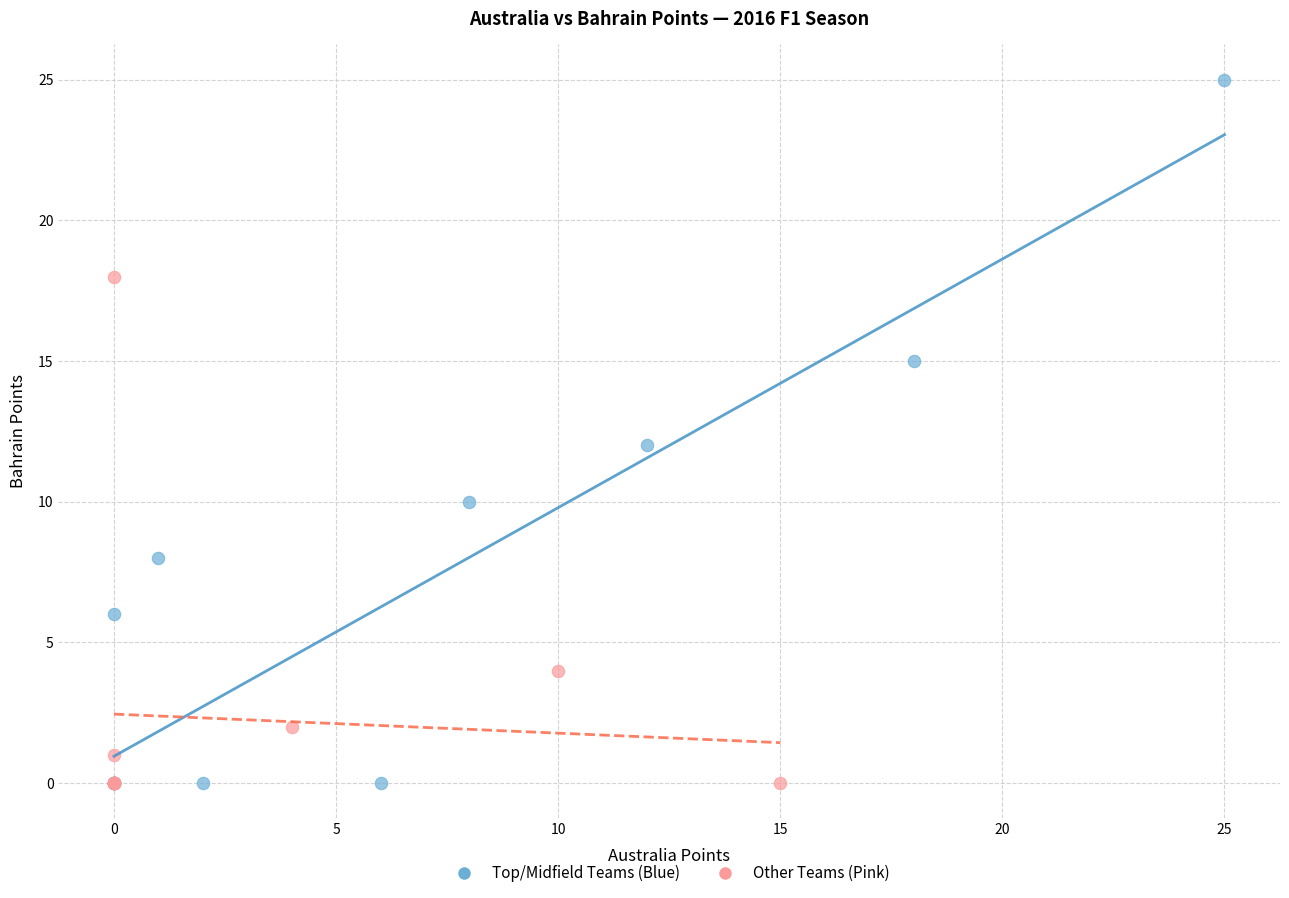

What are all the series names shown in the legend?

Top/Midfield Teams (Blue), Other Teams (Pink)